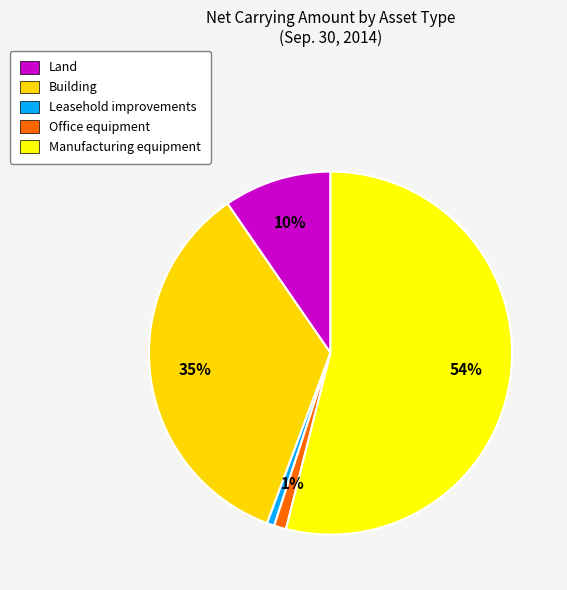

True or false: Leasehold improvements accounts for 1% of the total.

True